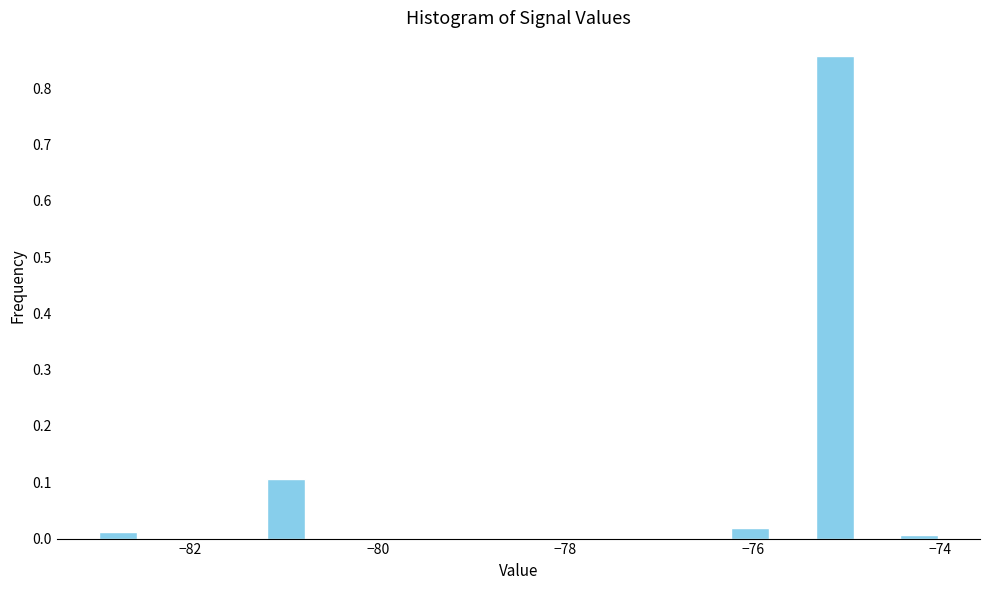

Read against the x-axis, roughly where is the centre of the tallest bar?

-75.2